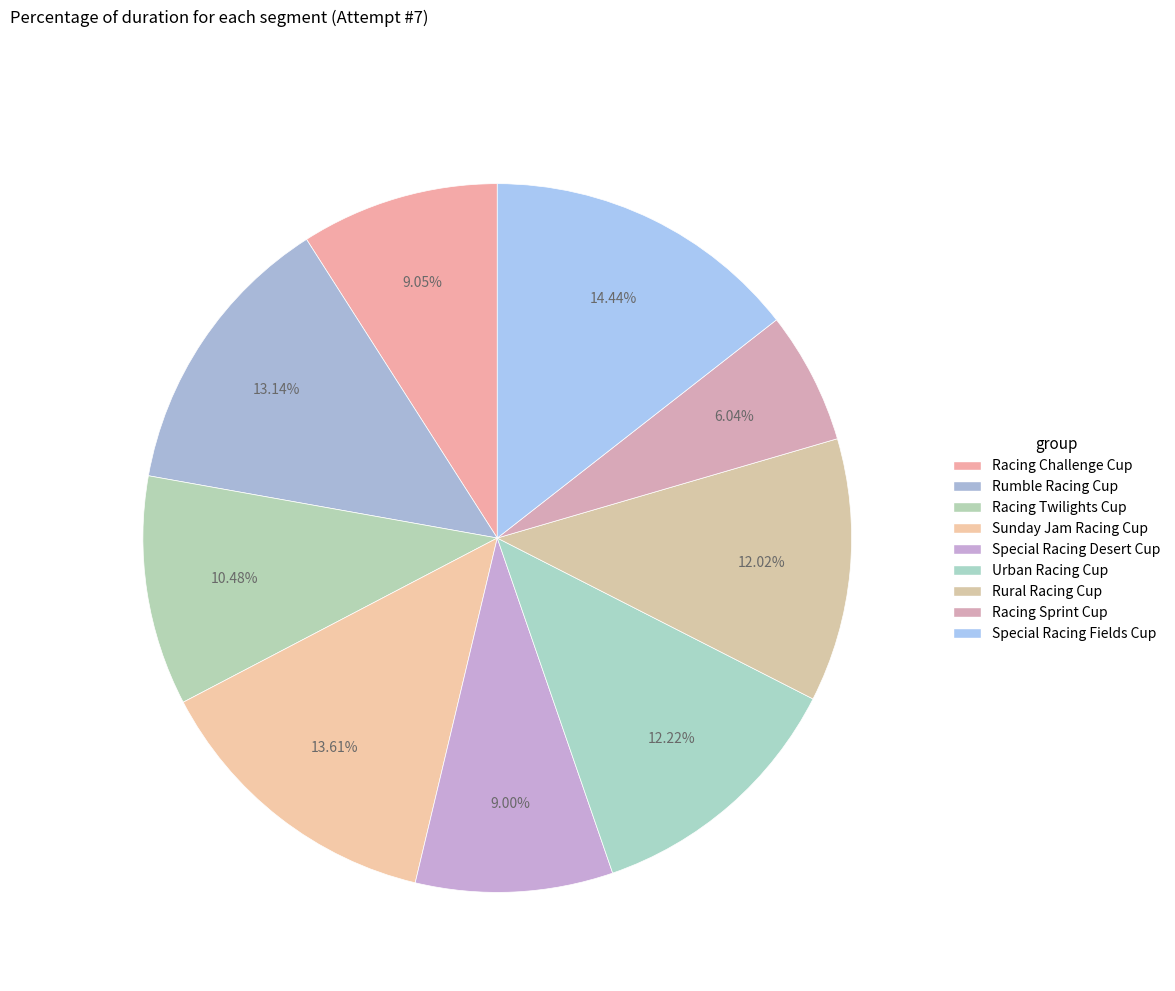

Is Racing Twilights Cup the majority of the pie?

No